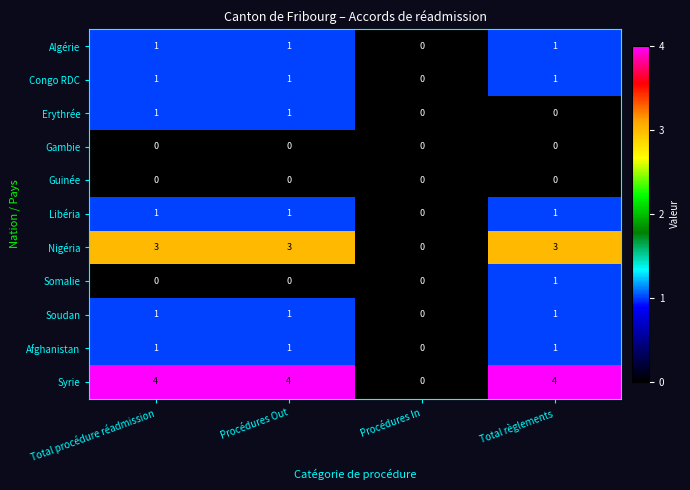

What value does the Nigéria series have at Procédures Out?

3